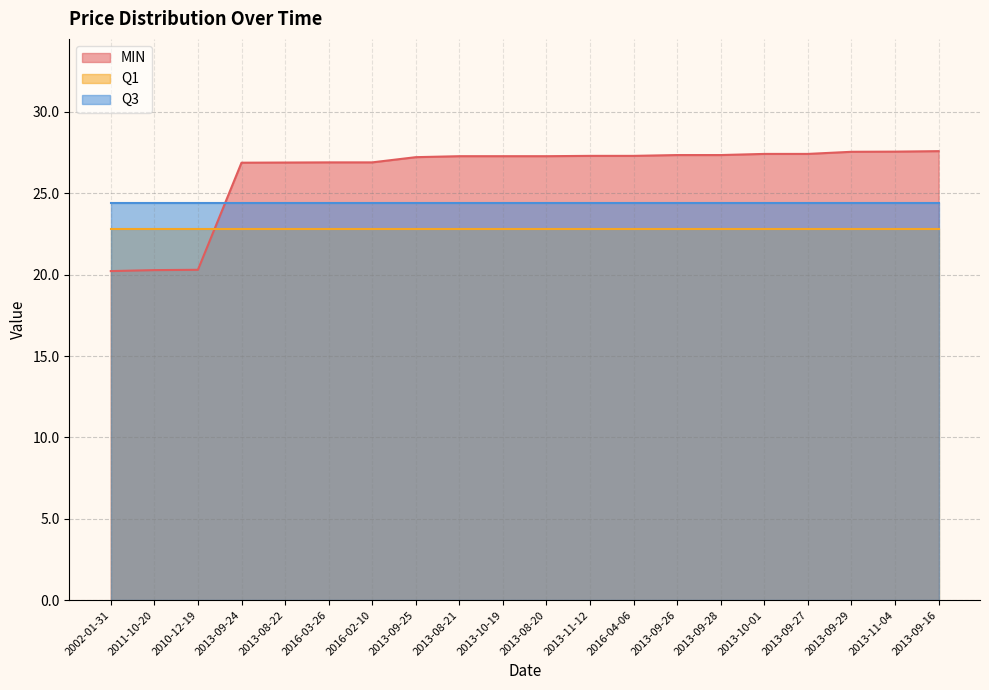

What value does the Q1 series have at 2013-09-25?

22.8